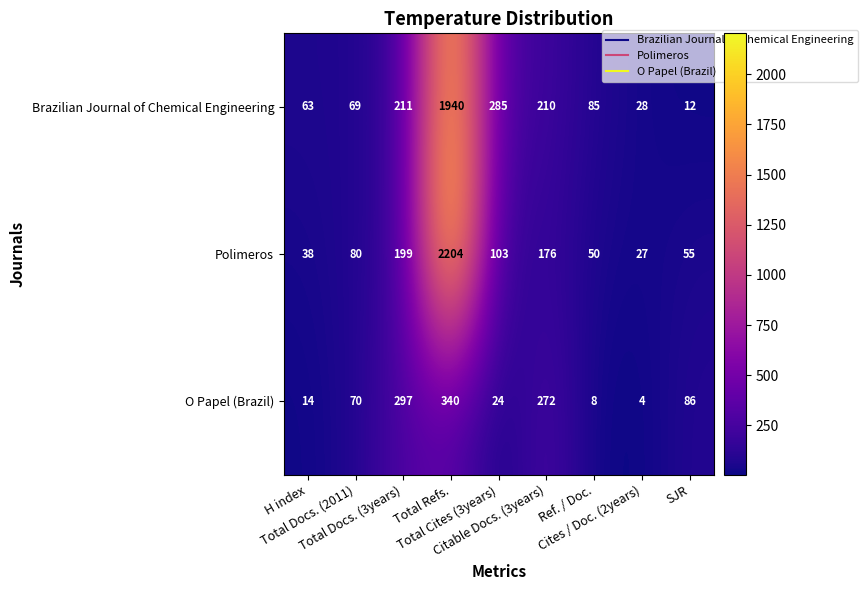

What is the highest value of the O Papel (Brazil) series?

340